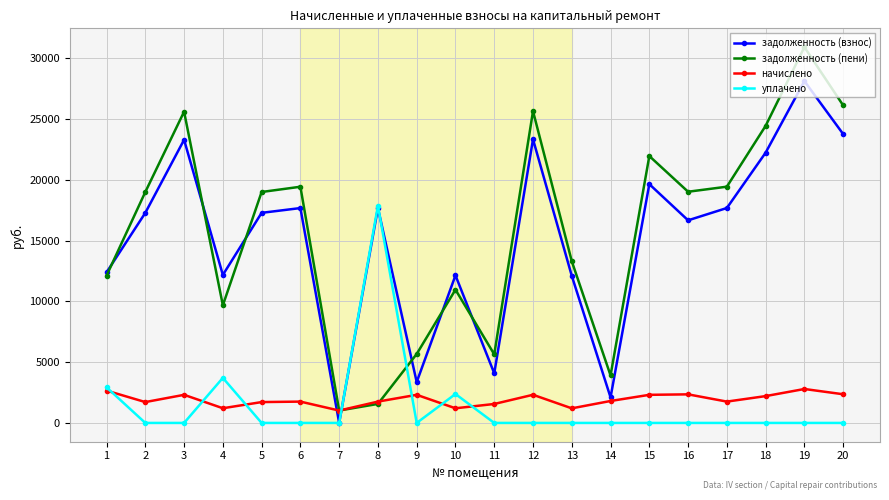

How many lines are shown in the chart?

4